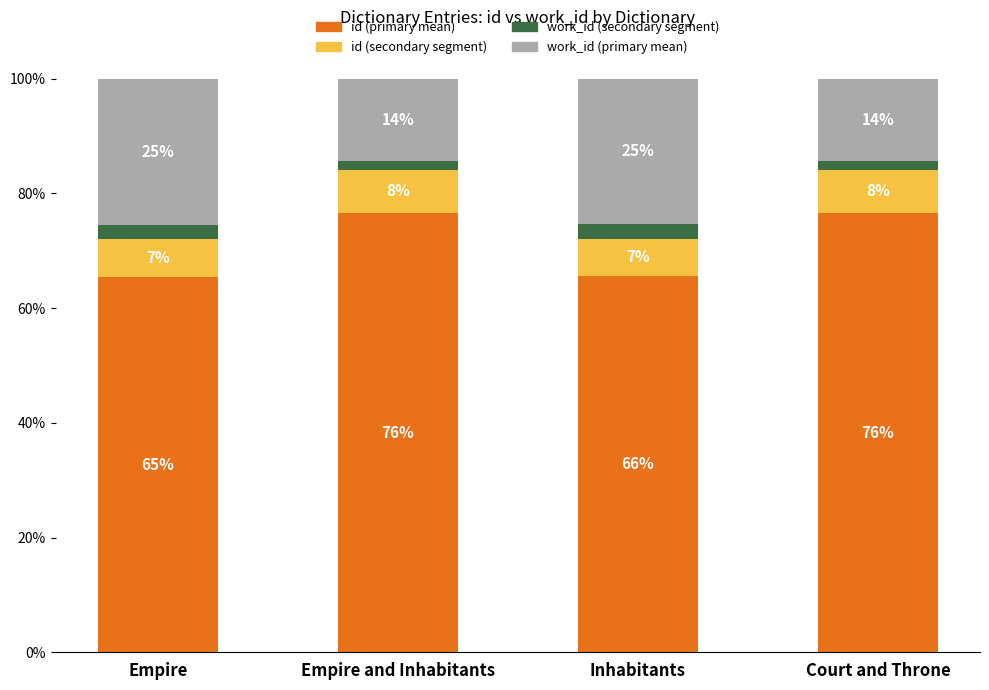

What are all the series names shown in the legend?

id (primary mean), id (secondary segment), work_id (secondary segment), work_id (primary mean)